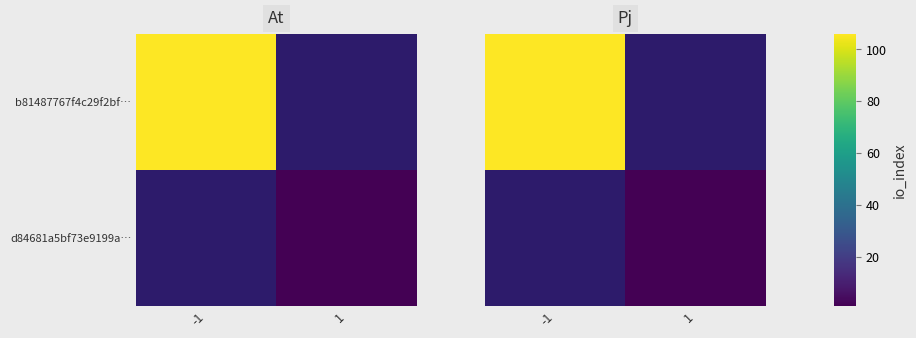

Rank the categories by d84681a5bf73e9199a… value from highest to lowest.

-1, 1